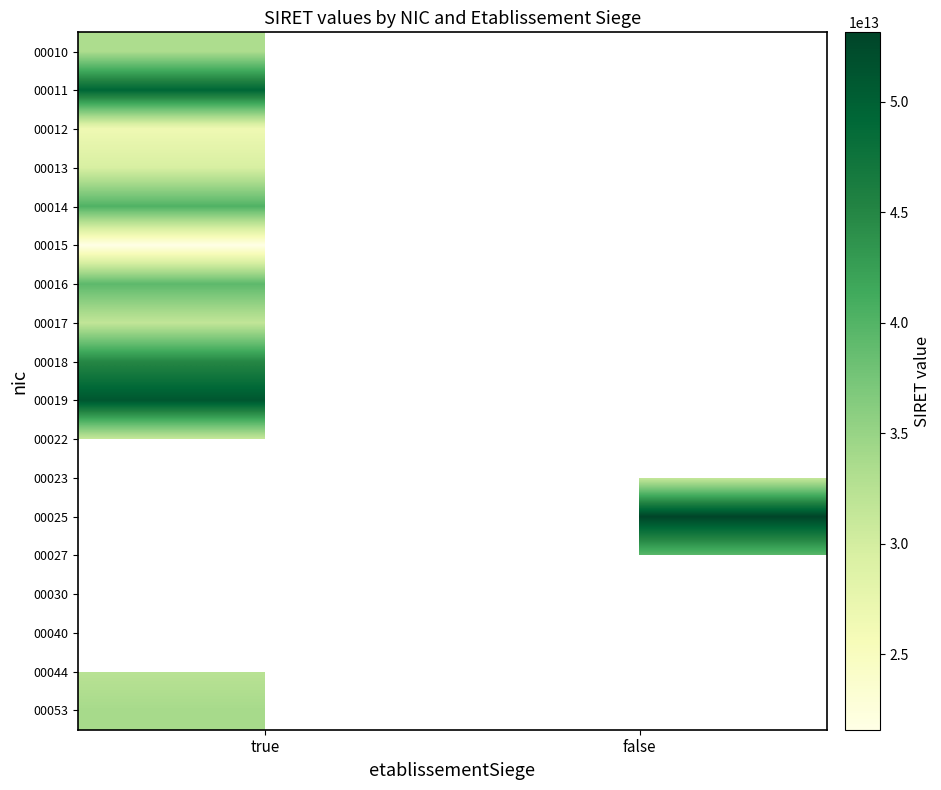

At which category does the chart reach its peak across all series?

false